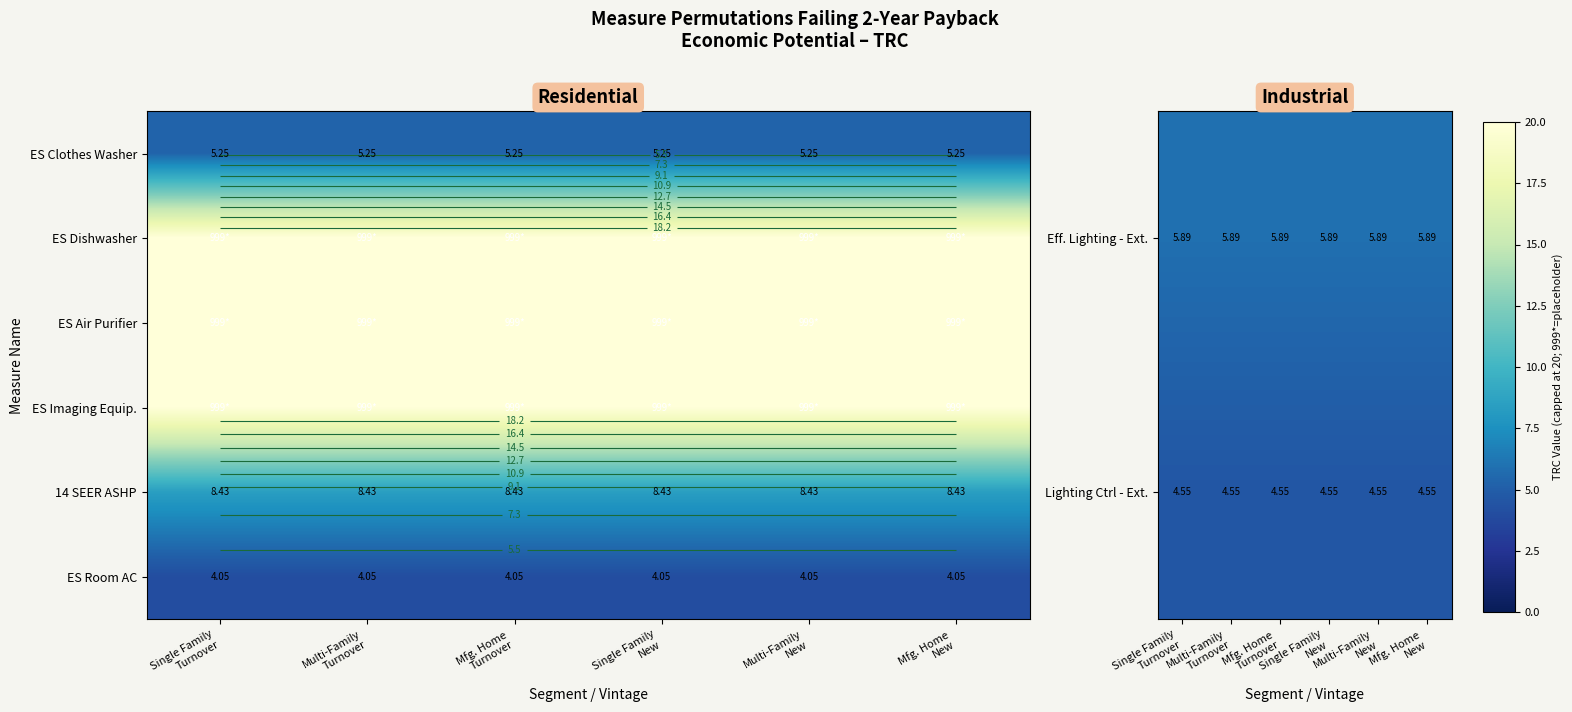

How many series are shown in this chart?

6